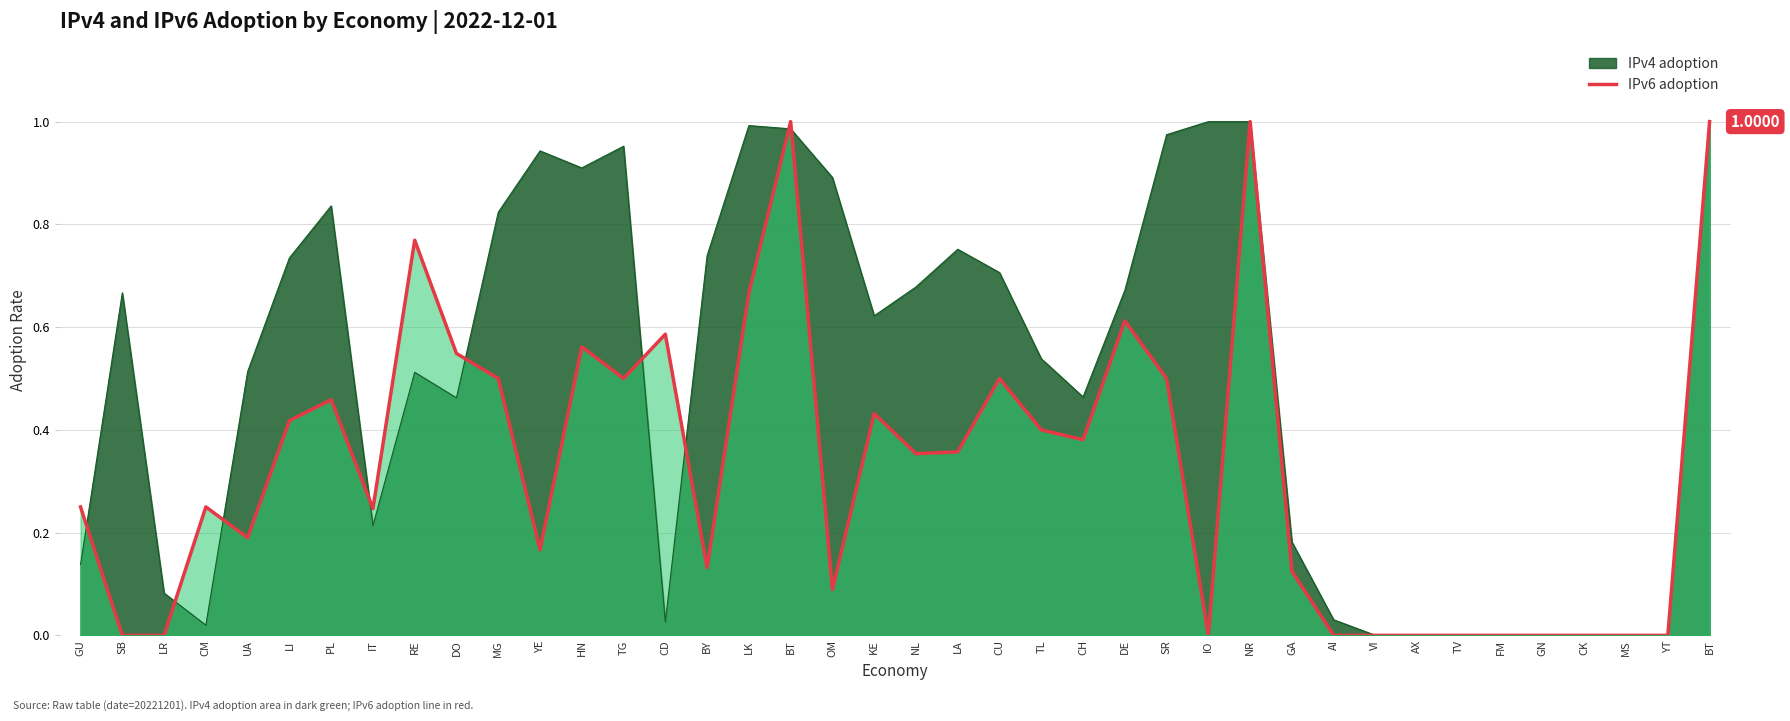

What is the label of the 24th point from the left?

TL